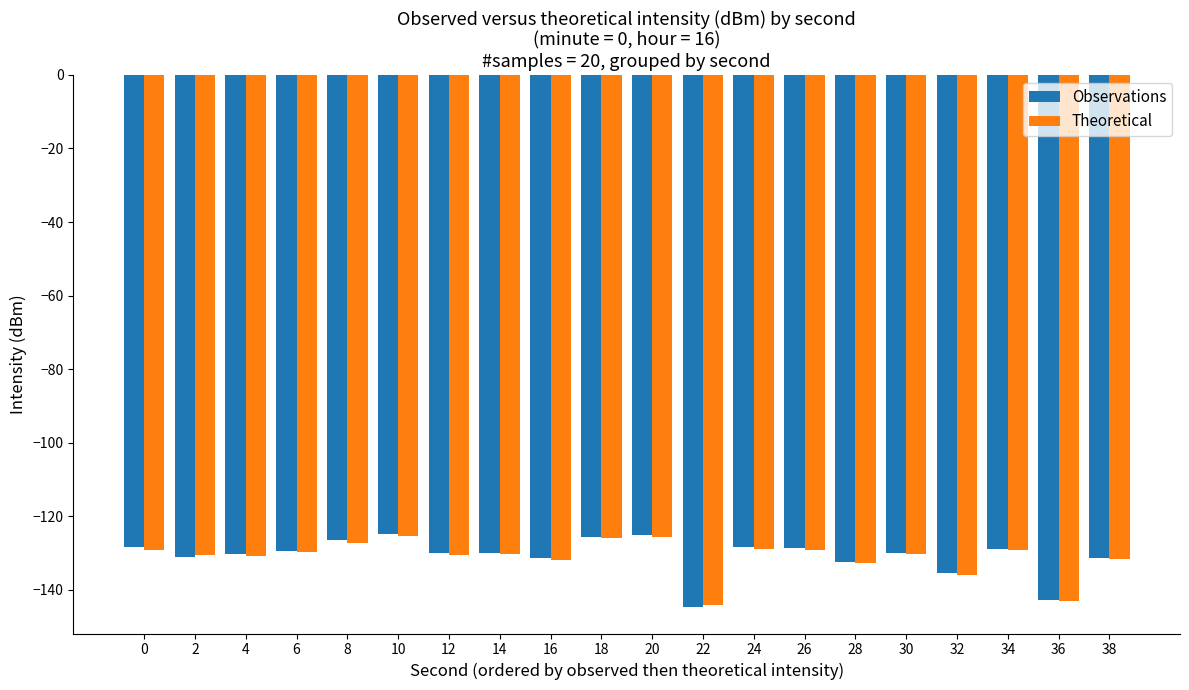

At which category does the chart reach its minimum across all series?

22